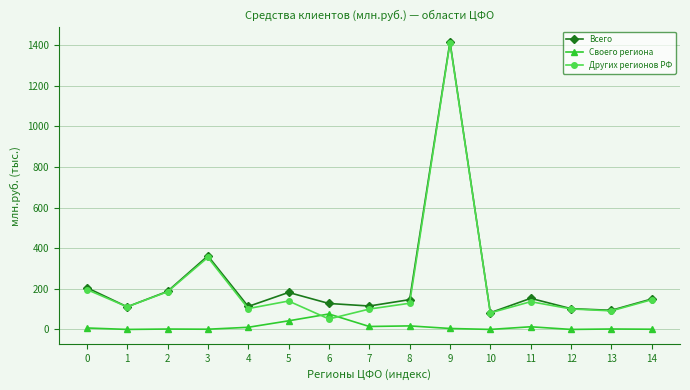

True or false: Своего региона has a value of 42.3 at 5.

True